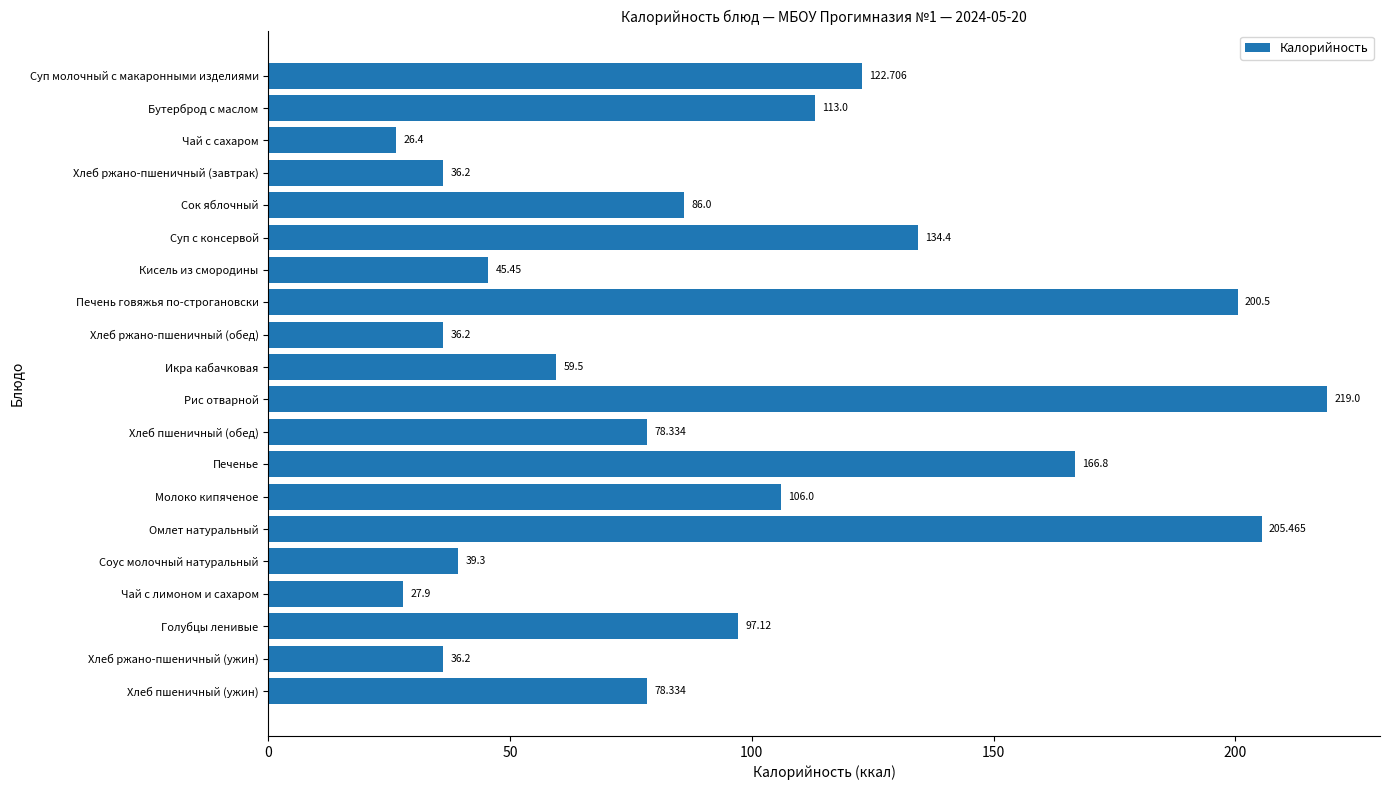

Does the chart contain any negative values?

No